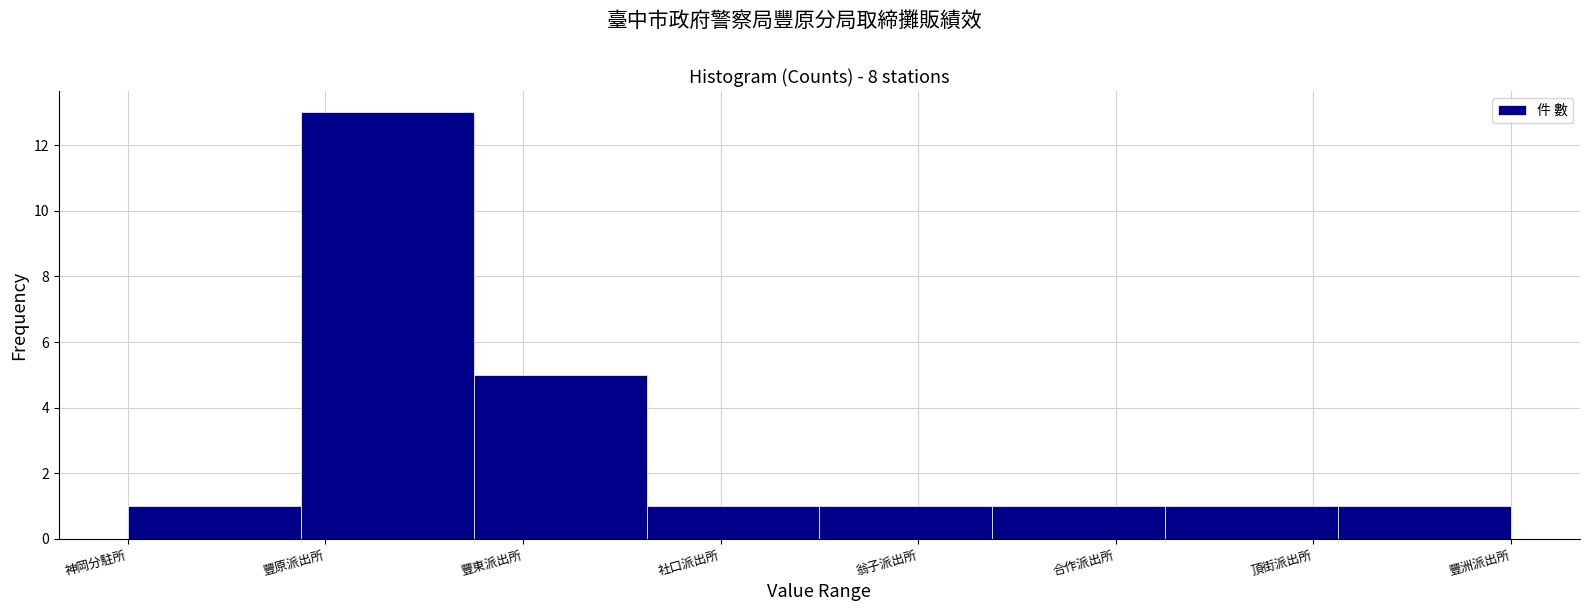

Reading right to left, extract all data points from this chart.

1	1	1	1	1	5	13	1